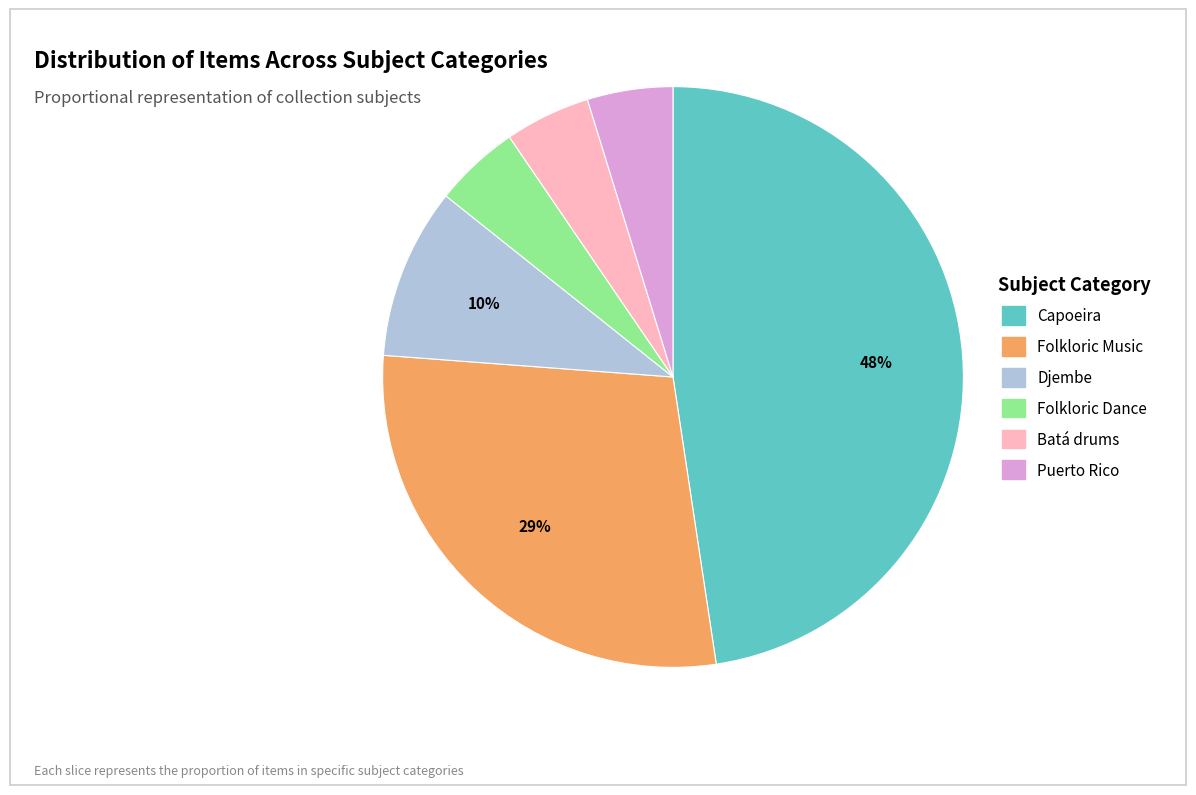

To the nearest percent, what is the combined percentage of Folkloric Music and Folkloric Dance?

33%